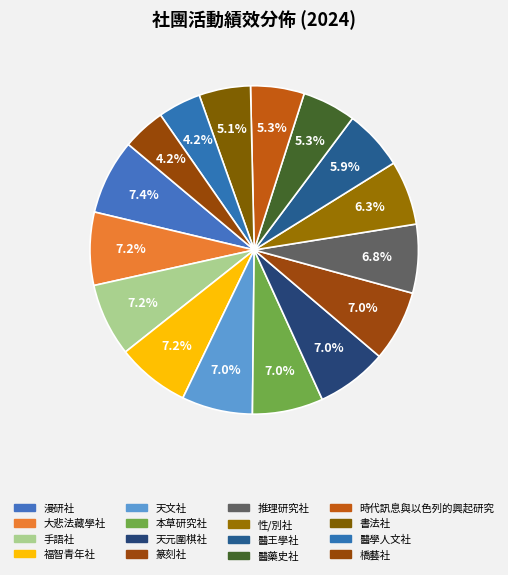

To the nearest percent, what is the difference between the 橋藝社 and 漫研社 slice percentages?

3%